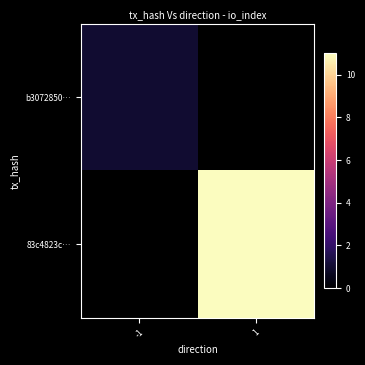

Between -1 and 1, which is larger?

1